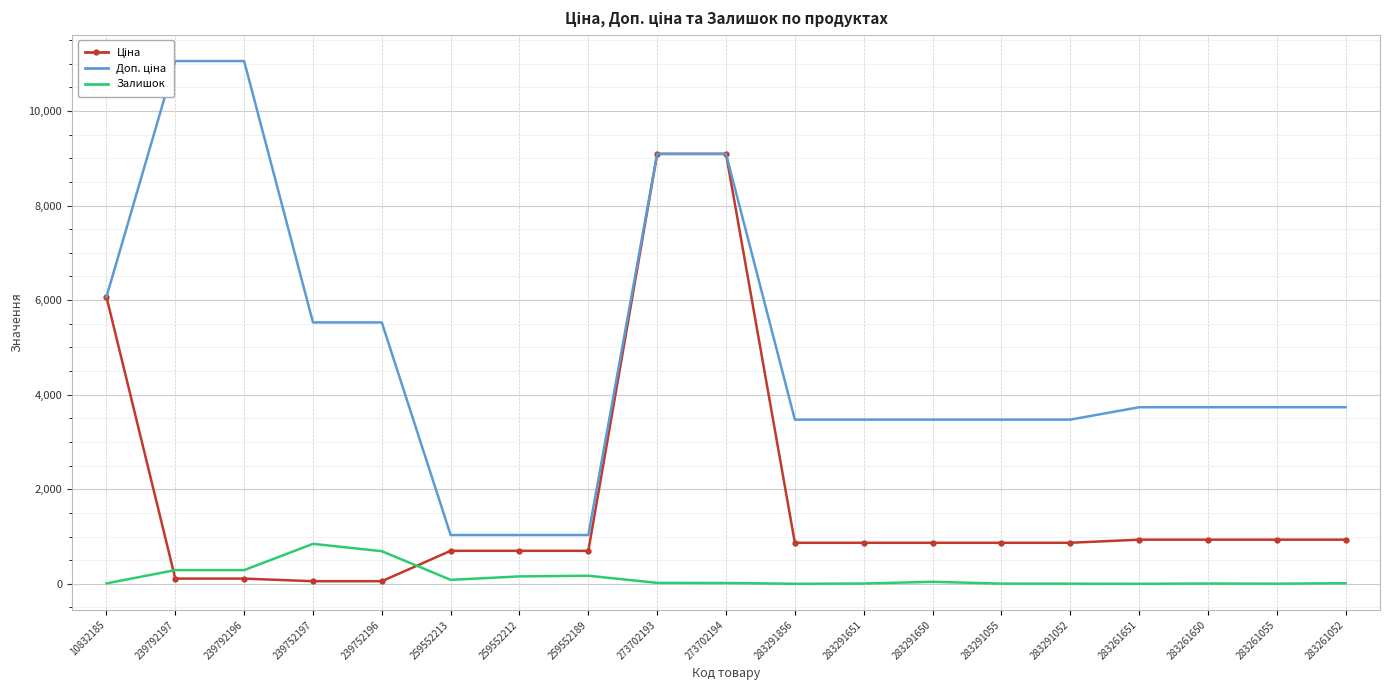

What is the label of the 16th point from the left?

283261651